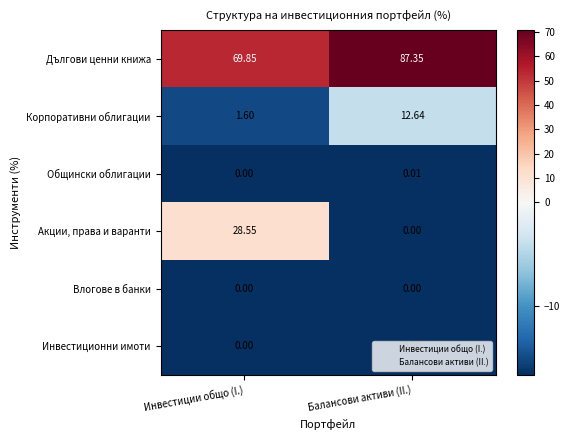

Where is Дългови ценни книжа nearest to the value 78?

Инвестиции общо (I.)